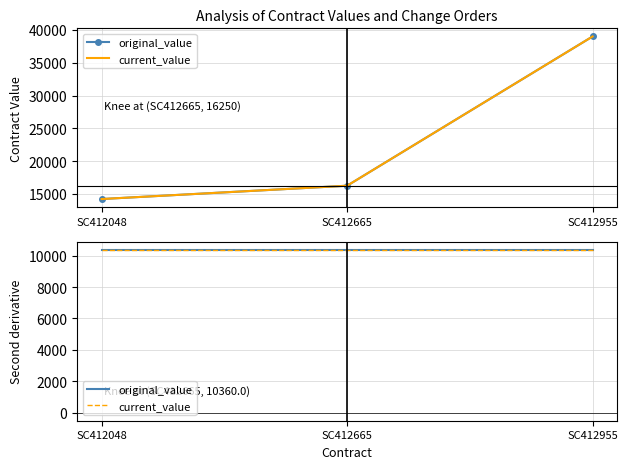

What is the difference between the maximum and second lowest values in the original_value series?

22750